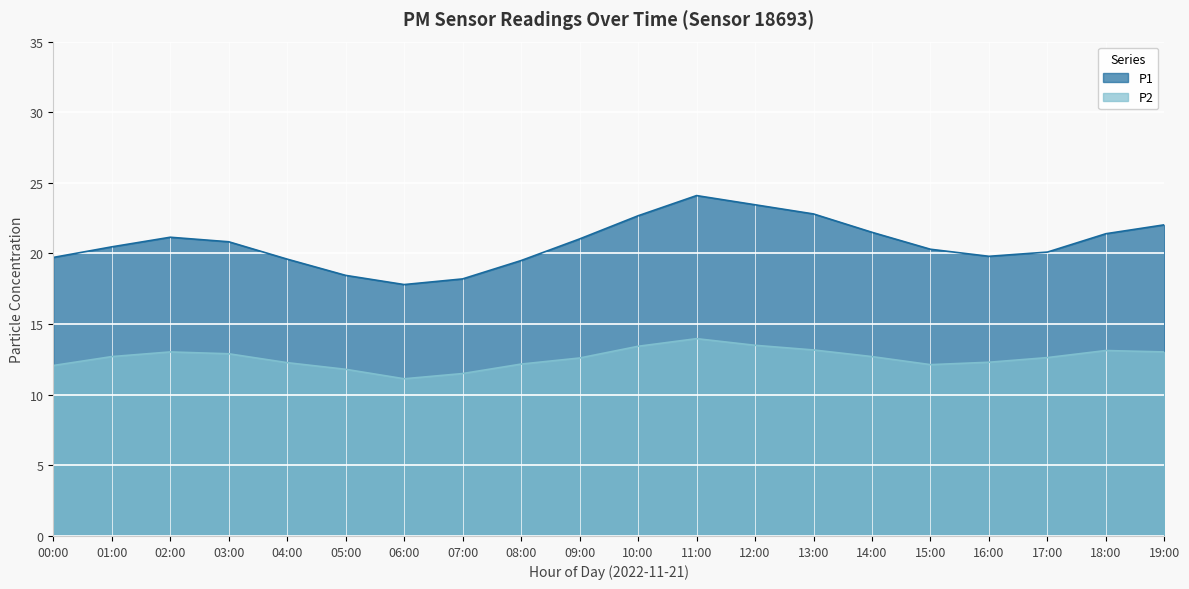

True or false: P1 and P2 cross at least once.

False